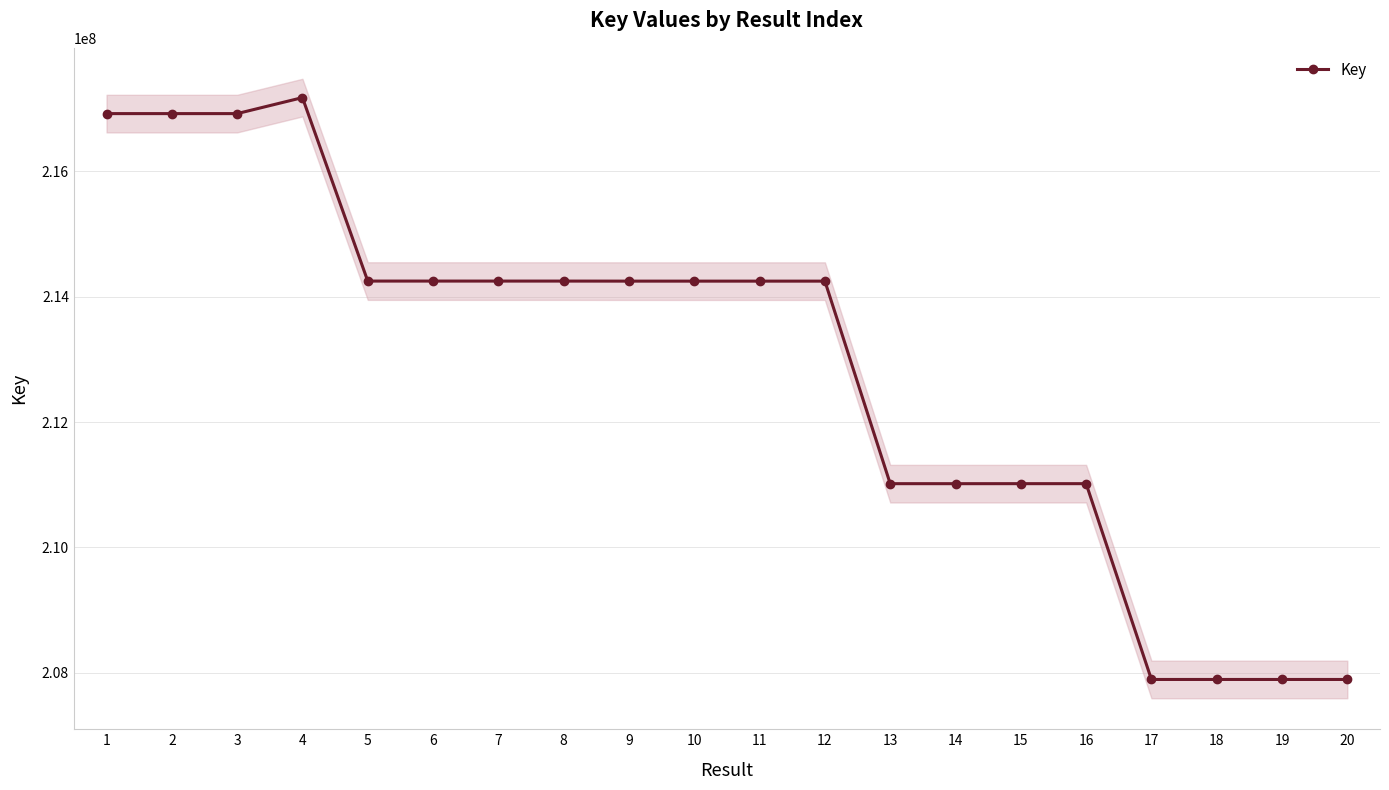

Does the chart display data point markers on the line(s)?

Yes